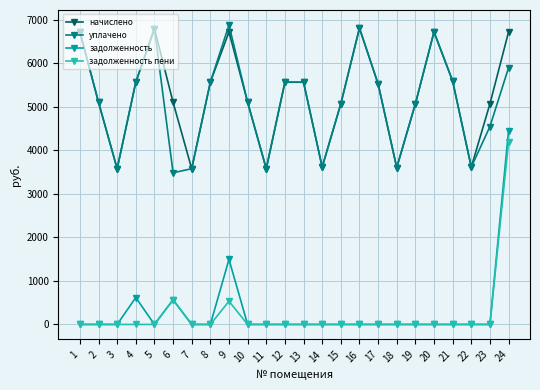

True or false: задолженность пени and начислено intersect in this chart.

False